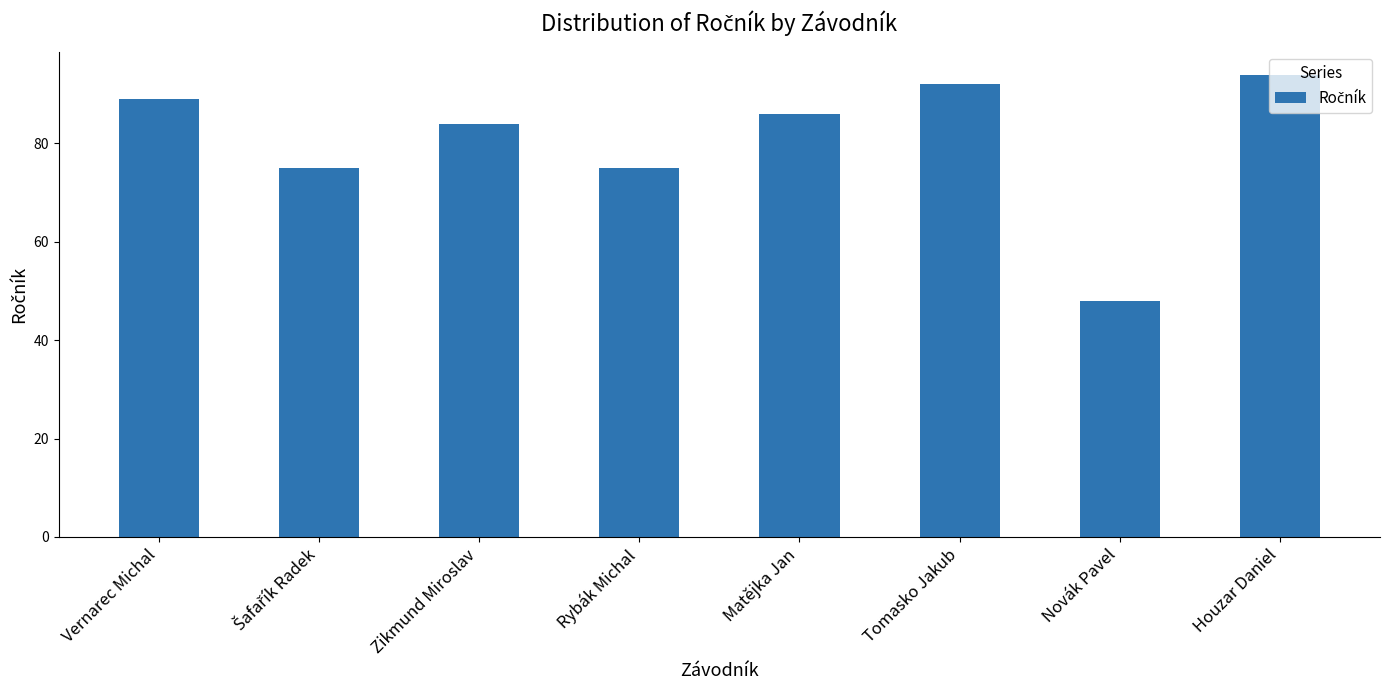

At which category does the chart reach its minimum across all series?

Novák Pavel